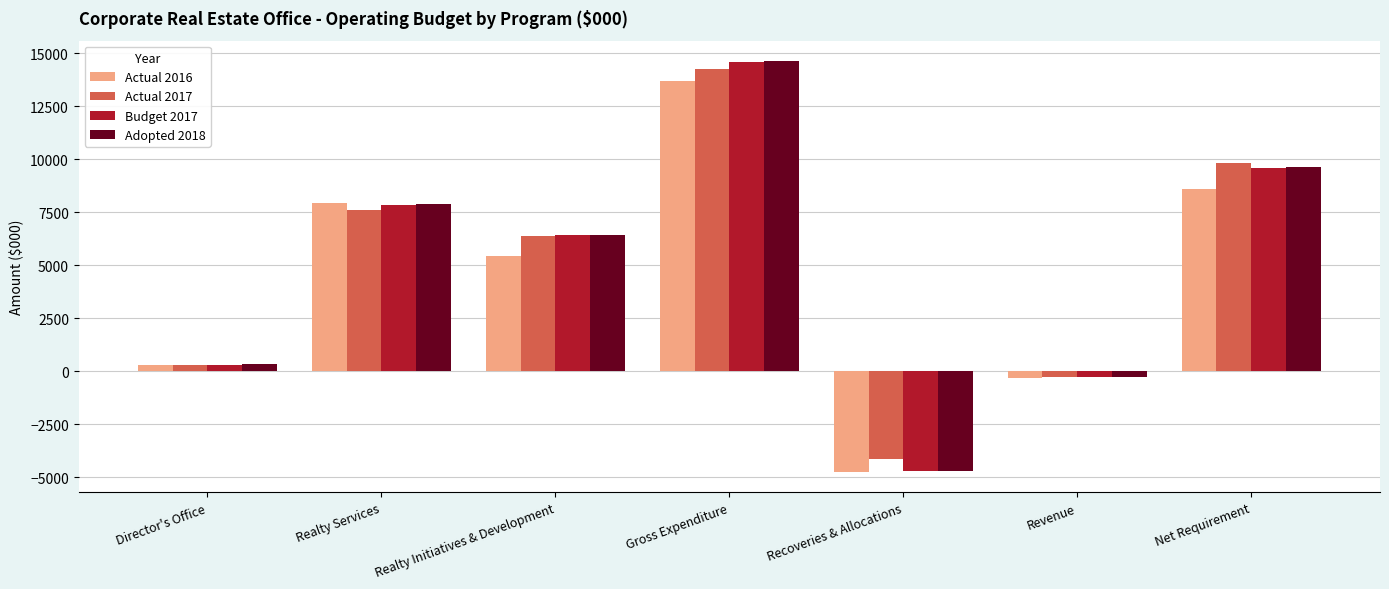

Reading left to right, what are all the values shown in this chart?

Actual 2016: Director's Office=295	Realty Services=7924	Realty Initiatives & Development=5455	Gross Expenditure=13674	Recoveries & Allocations=-4750	Revenue=-311	Net Requirement=8613
Actual 2017: Director's Office=297	Realty Services=7589	Realty Initiatives & Development=6378	Gross Expenditure=14264	Recoveries & Allocations=-4148	Revenue=-285	Net Requirement=9831
Budget 2017: Director's Office=312	Realty Services=7857	Realty Initiatives & Development=6404	Gross Expenditure=14573	Recoveries & Allocations=-4705	Revenue=-289	Net Requirement=9579
Adopted 2018: Director's Office=320	Realty Services=7876	Realty Initiatives & Development=6427	Gross Expenditure=14623	Recoveries & Allocations=-4705	Revenue=-299	Net Requirement=9619